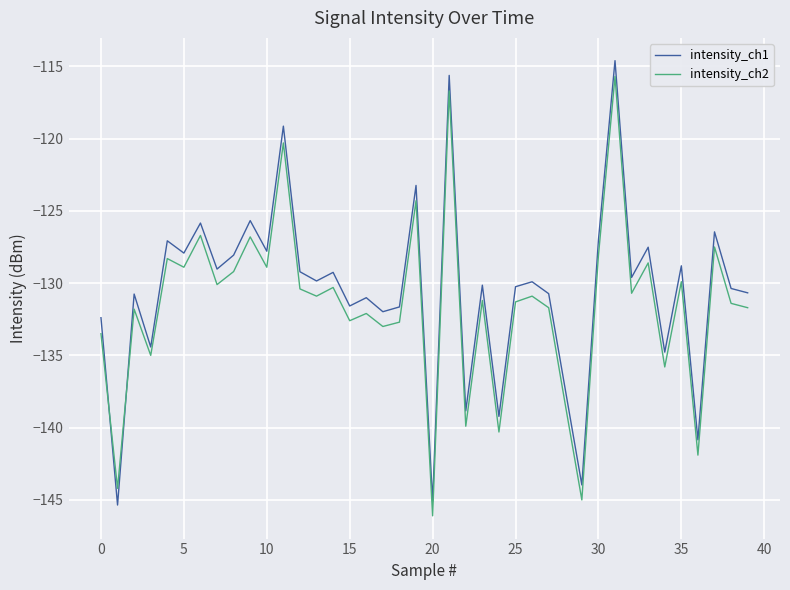

What are all the series names shown in the legend?

intensity_ch1, intensity_ch2